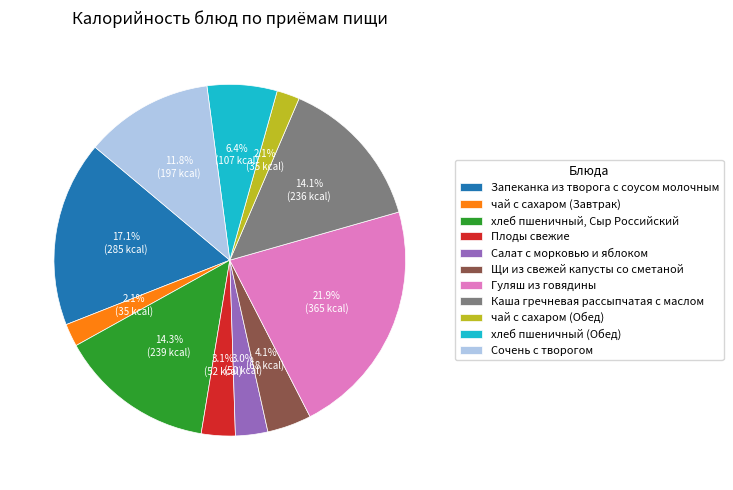

Count the number of slices in the pie.

11